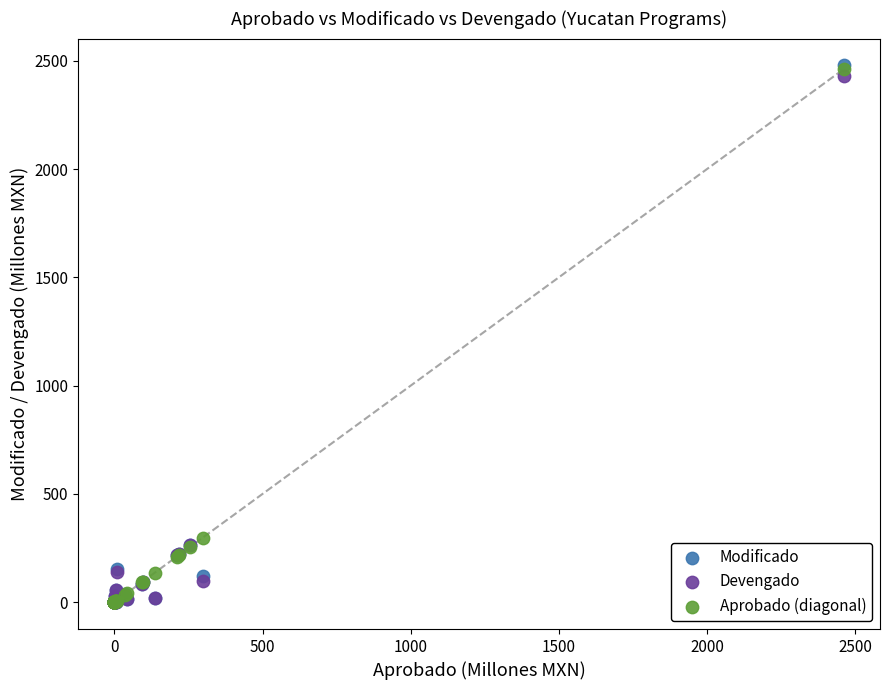

Which series has the widest spread of Y values?

Modificado